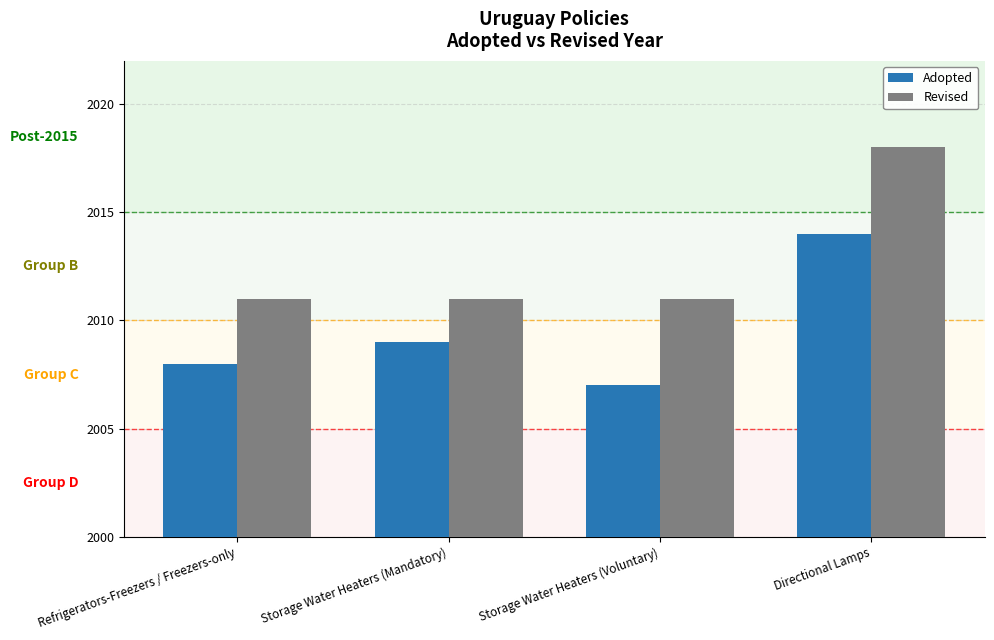

The Adopted series shows 2008 at Refrigerators-Freezers / Freezers-only. True or false?

True